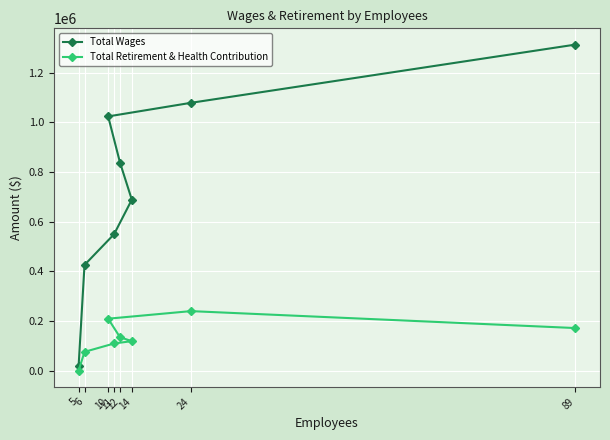

What are all the series names shown in the legend?

Total Wages, Total Retirement & Health Contribution